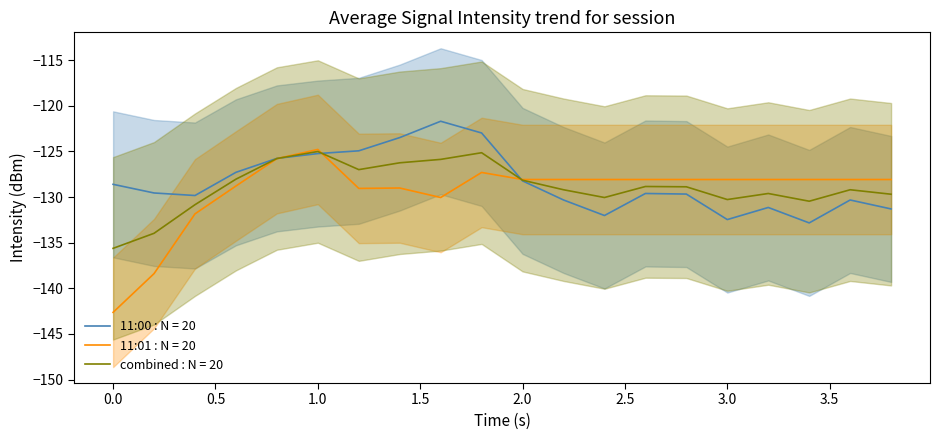

Which series changed the most between 18 and 24?

11:00 intensity mean